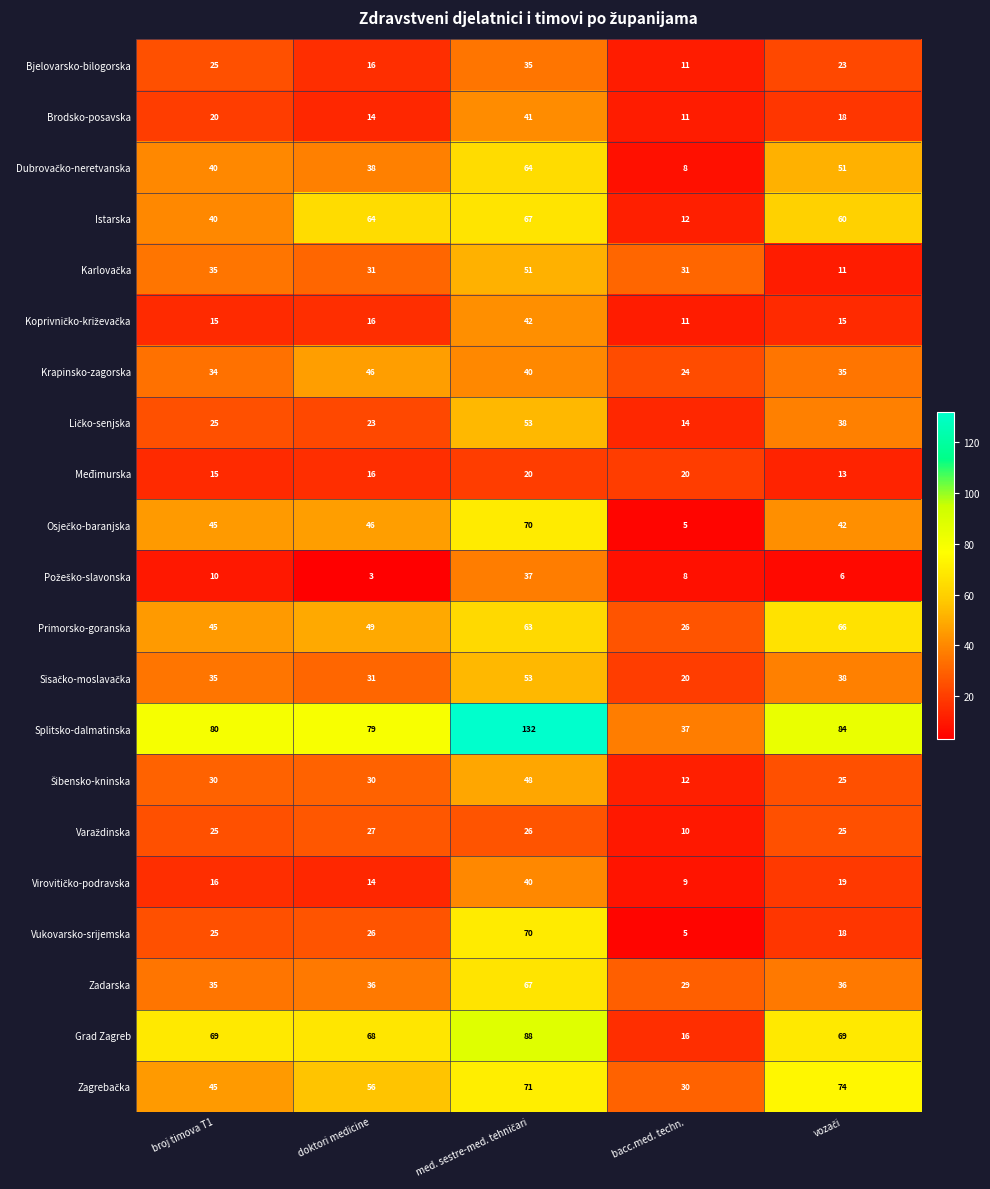

At which category does the chart reach its minimum across all series?

doktori medicine